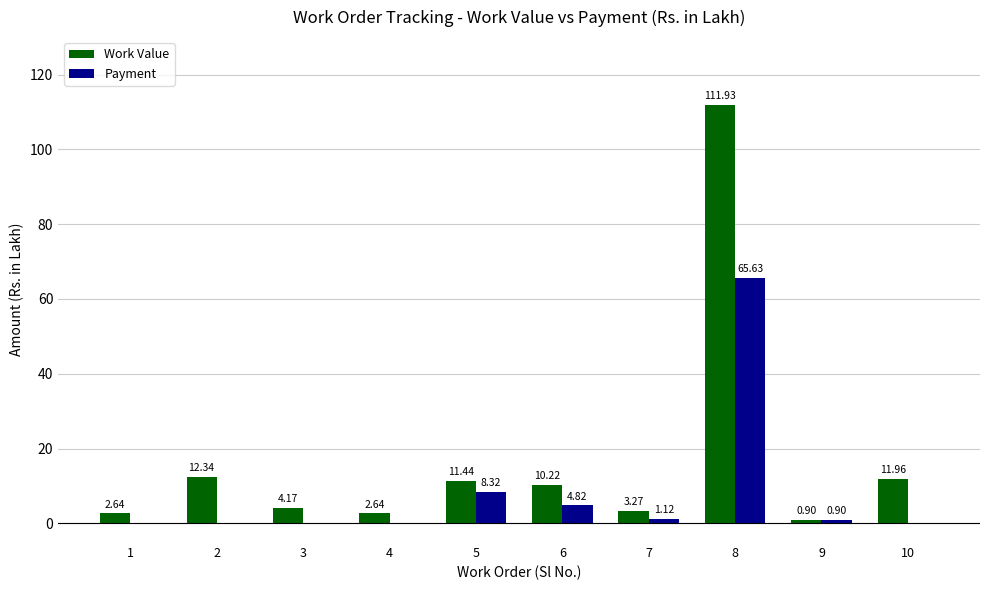

Which series changed the most between 2 and 8?

Work Value